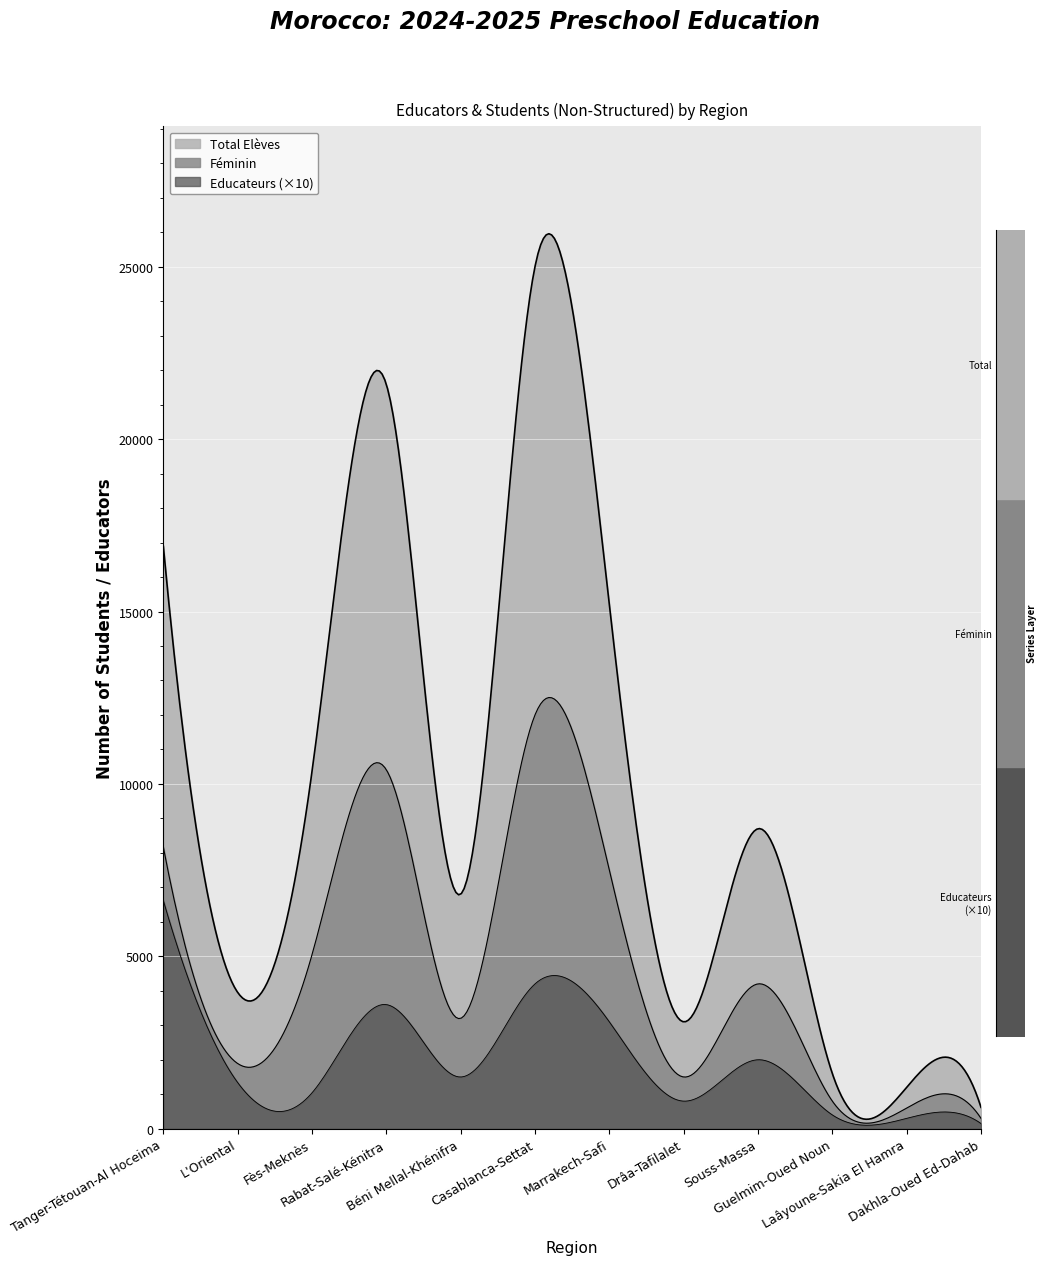

How many lines are shown in the chart?

3